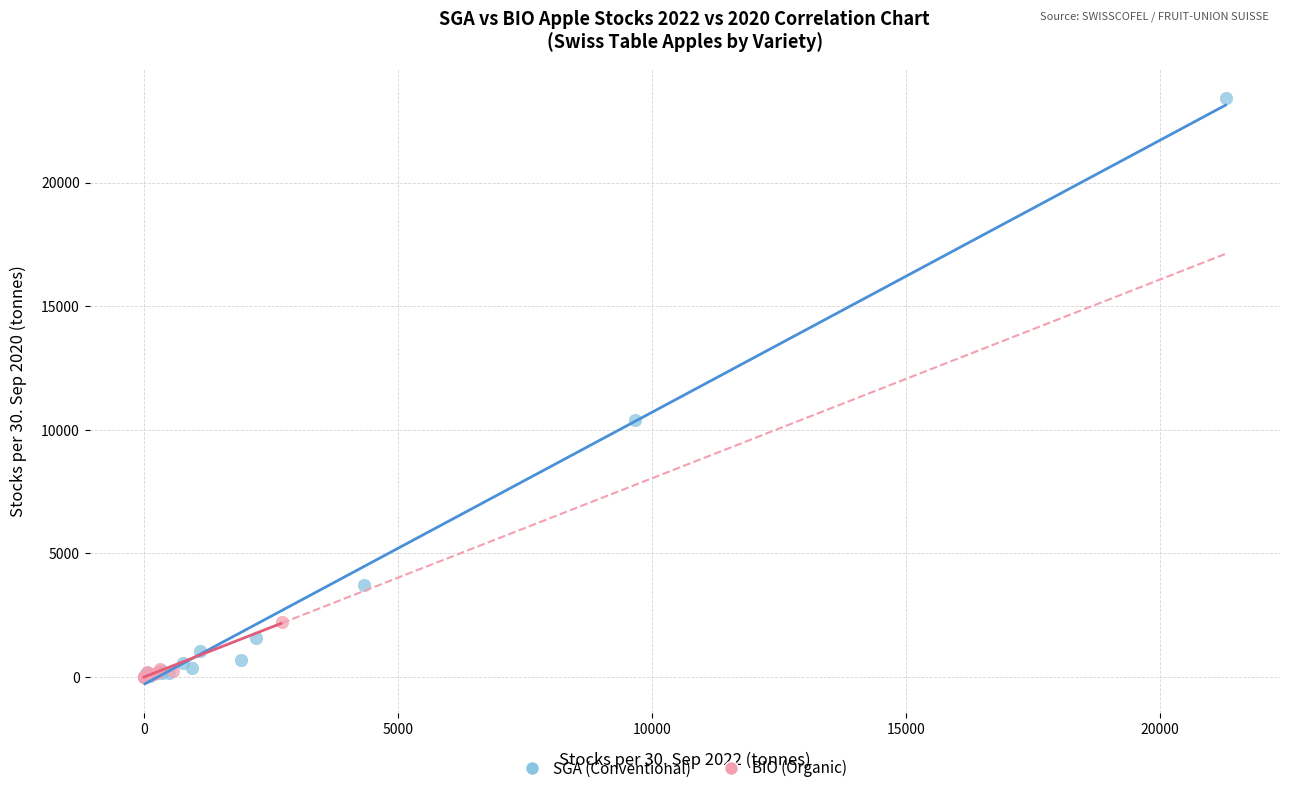

Which series has the widest spread of Y values?

SGA (Conventional)